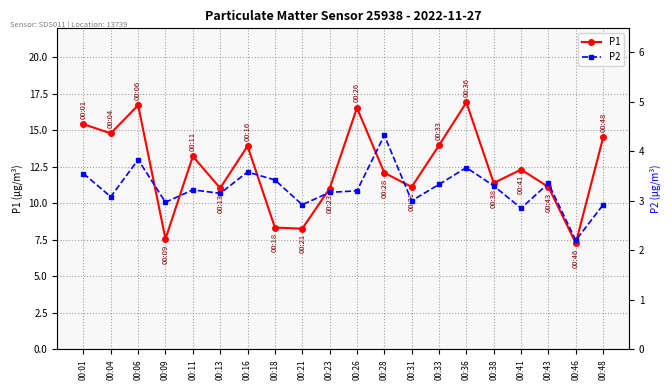

Reading left to right, extract all data points from this chart.

P1: 00:01=15.4	00:04=14.8	00:06=16.7	00:09=7.6	00:11=13.2	00:13=11.1	00:16=13.9	00:18=8.3	00:21=8.3	00:23=11.0	00:26=16.6	00:28=12.1	00:31=11.1	00:33=14.0	00:36=16.9	00:38=11.4	00:41=12.3	00:43=11.1	00:46=7.3	00:48=14.5
P2: 00:01=3.5	00:04=3.1	00:06=3.8	00:09=3.0	00:11=3.2	00:13=3.1	00:16=3.6	00:18=3.4	00:21=2.9	00:23=3.2	00:26=3.2	00:28=4.3	00:31=3.0	00:33=3.3	00:36=3.7	00:38=3.3	00:41=2.9	00:43=3.4	00:46=2.2	00:48=2.9